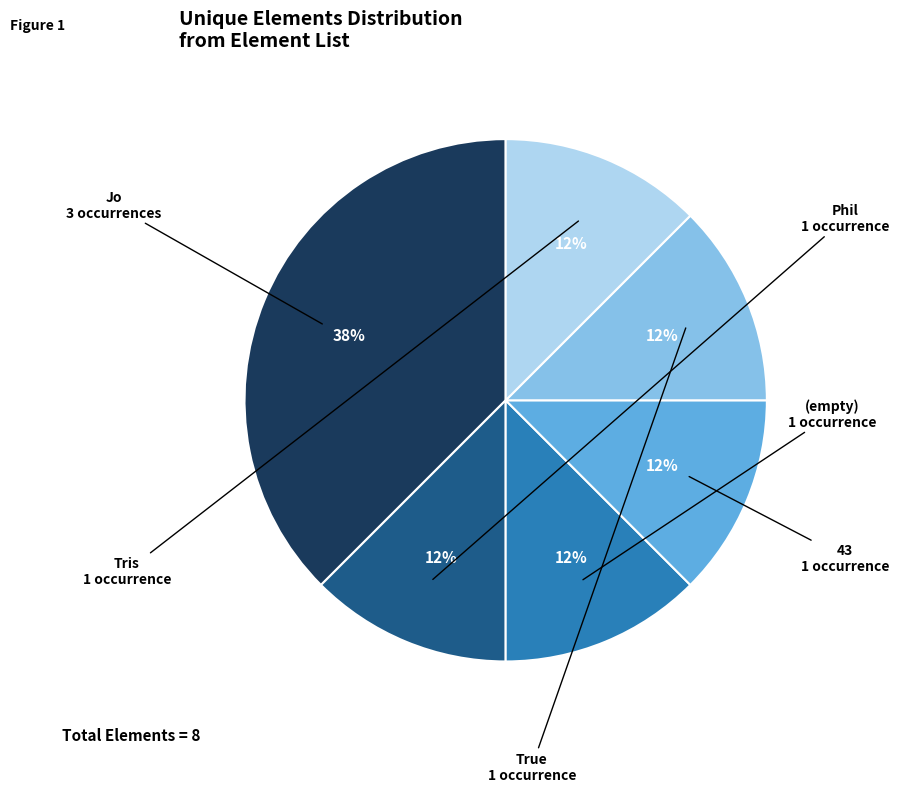

Is there a majority slice in this chart?

No